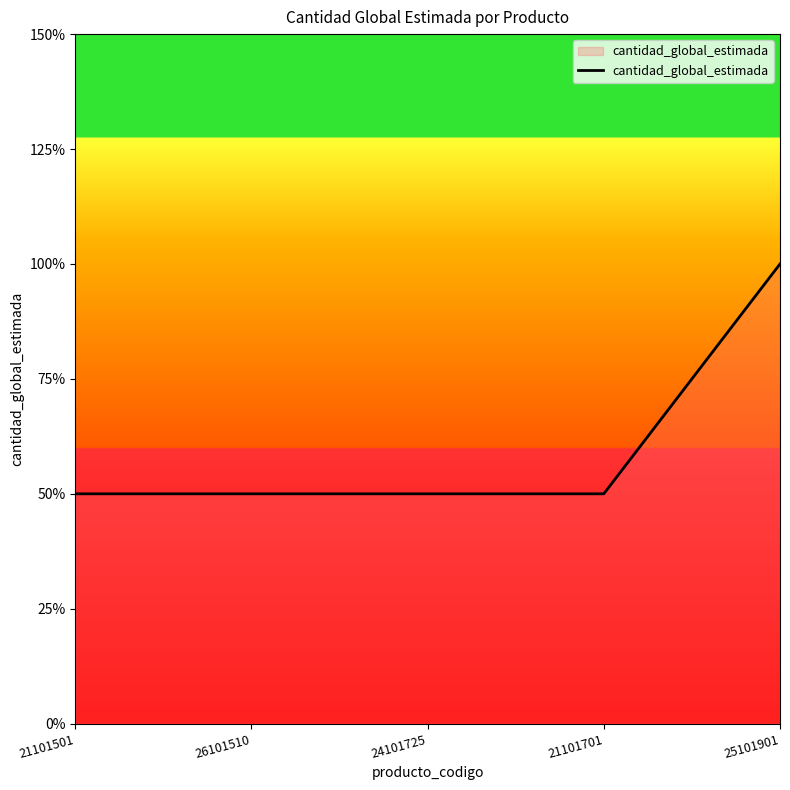

Does the chart have visible grid lines?

No